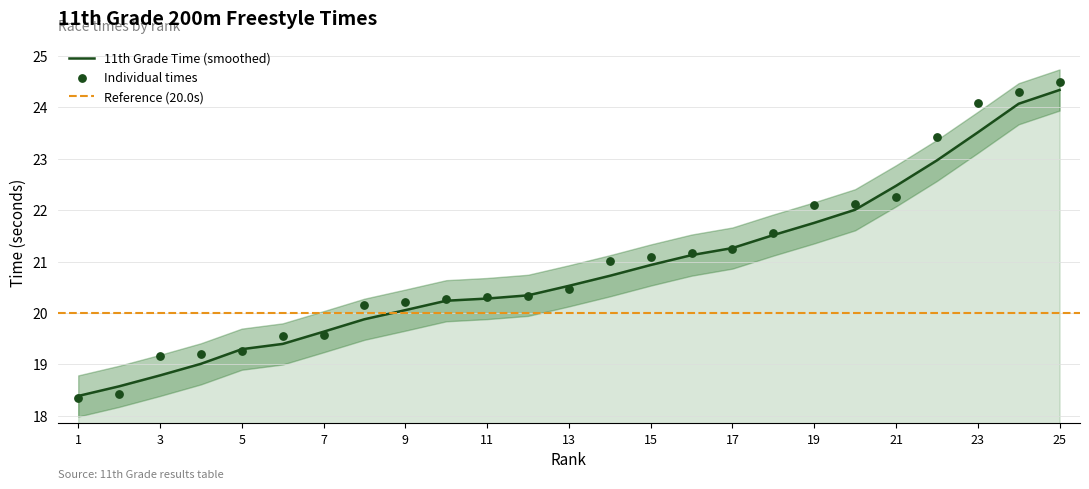

Which has a higher value, 13 or 1?

13